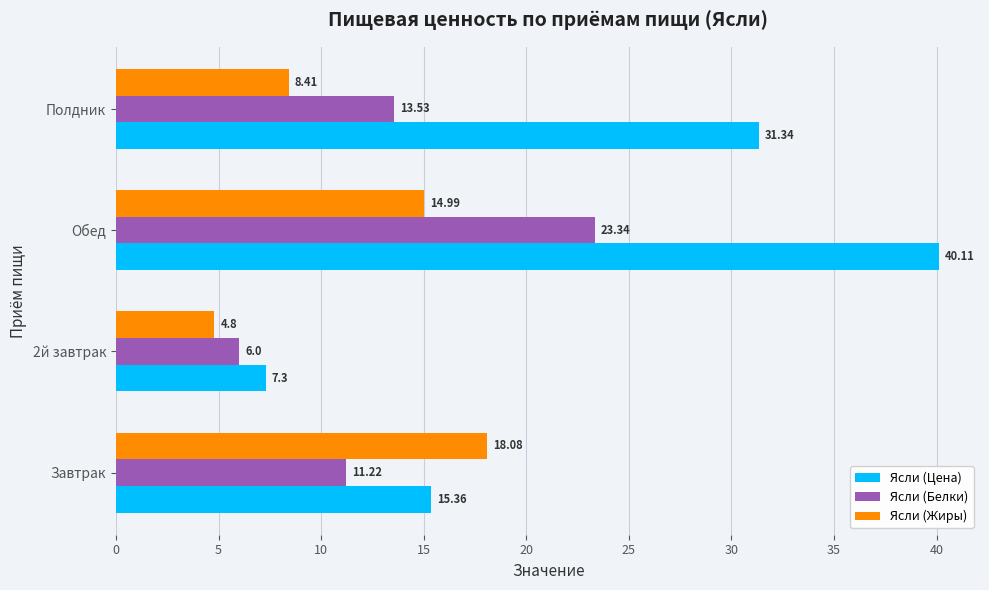

Where is Ясли (Белки) nearest to the value 14?

Полдник